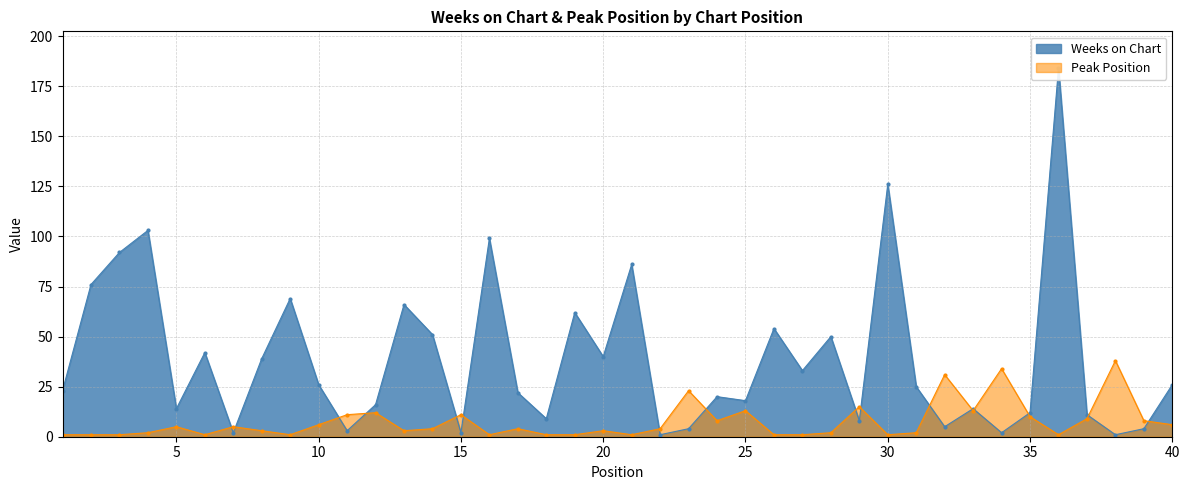

What is the sum of the Weeks on Chart values at 14 and 10?

77